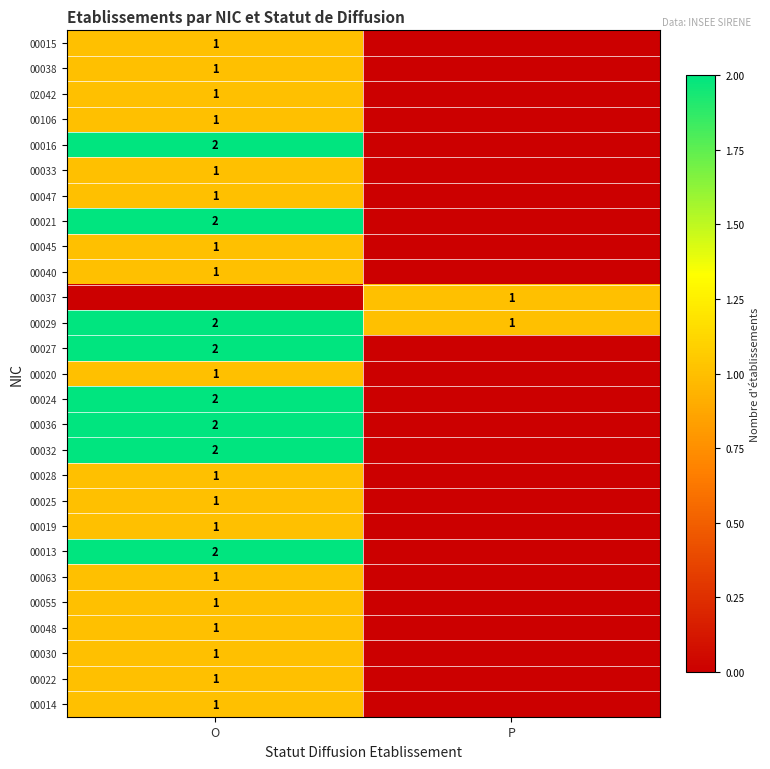

What is the total value across all series at P?

2